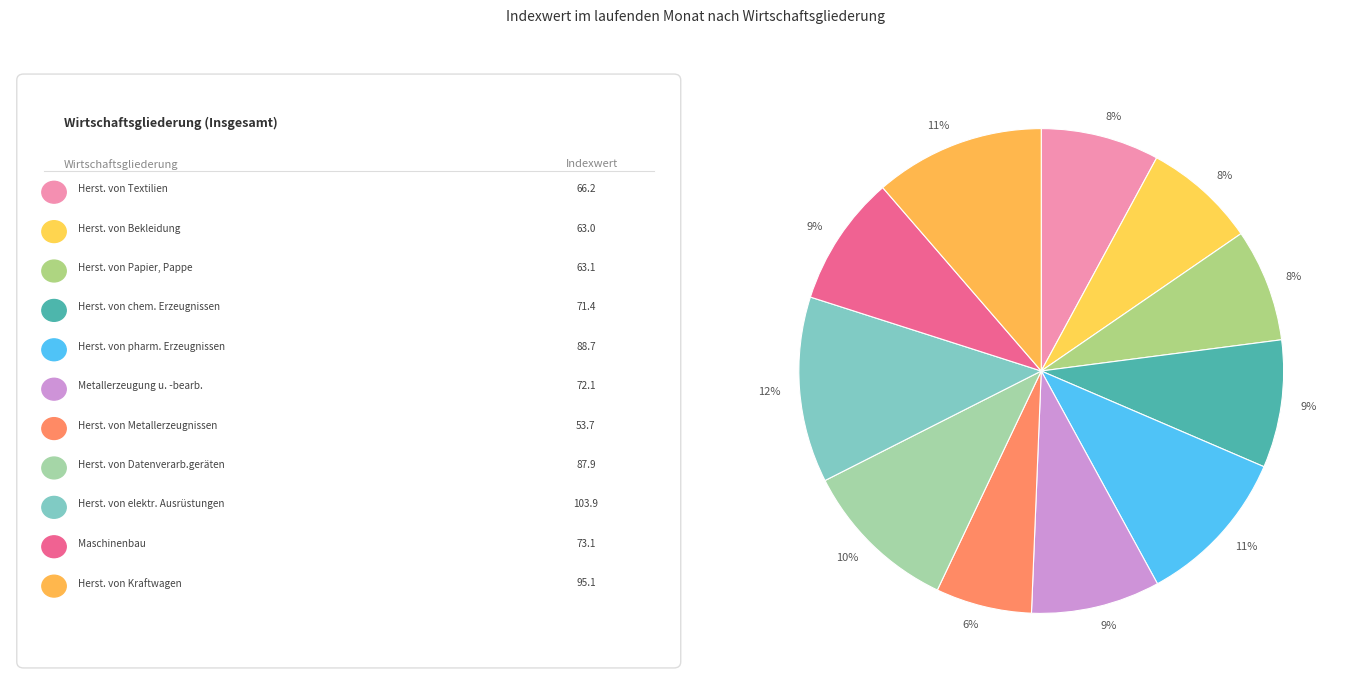

Which category has the smallest portion of the pie?

Herstellung von Metallerzeugnissen